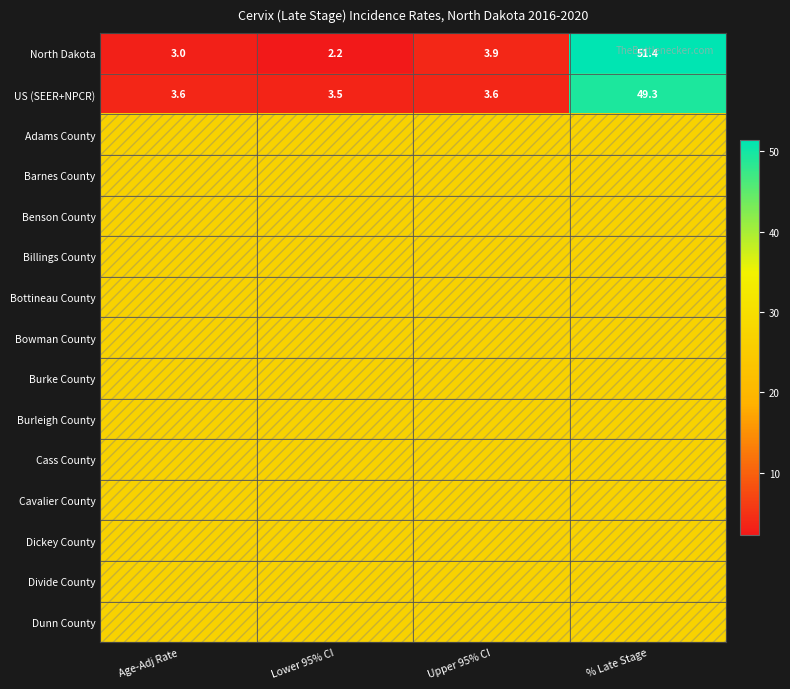

What is the maximum value for North Dakota?

51.4